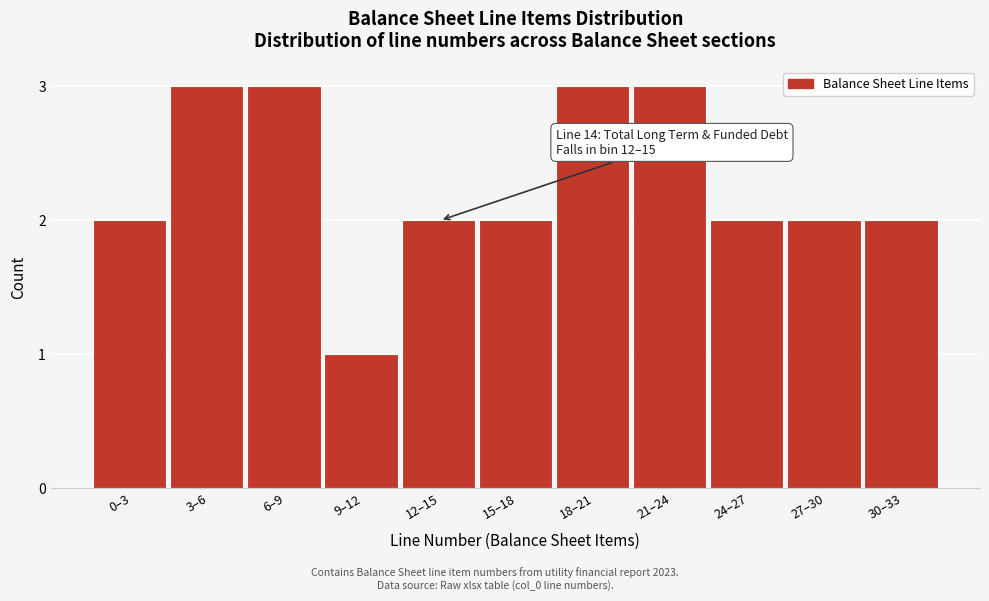

Reading right to left, transcribe all the data shown in this chart.

2	2	2	3	3	2	2	1	3	3	2